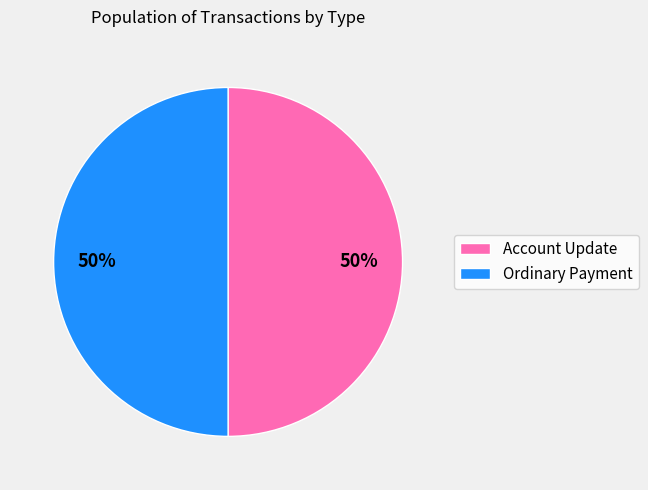

How many slices are in this pie chart?

2